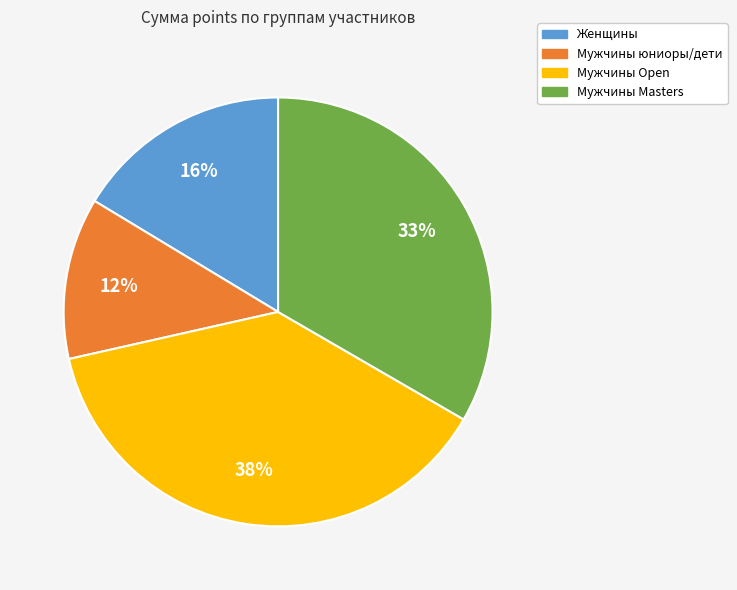

To the nearest percent, what is the average slice percentage?

25%